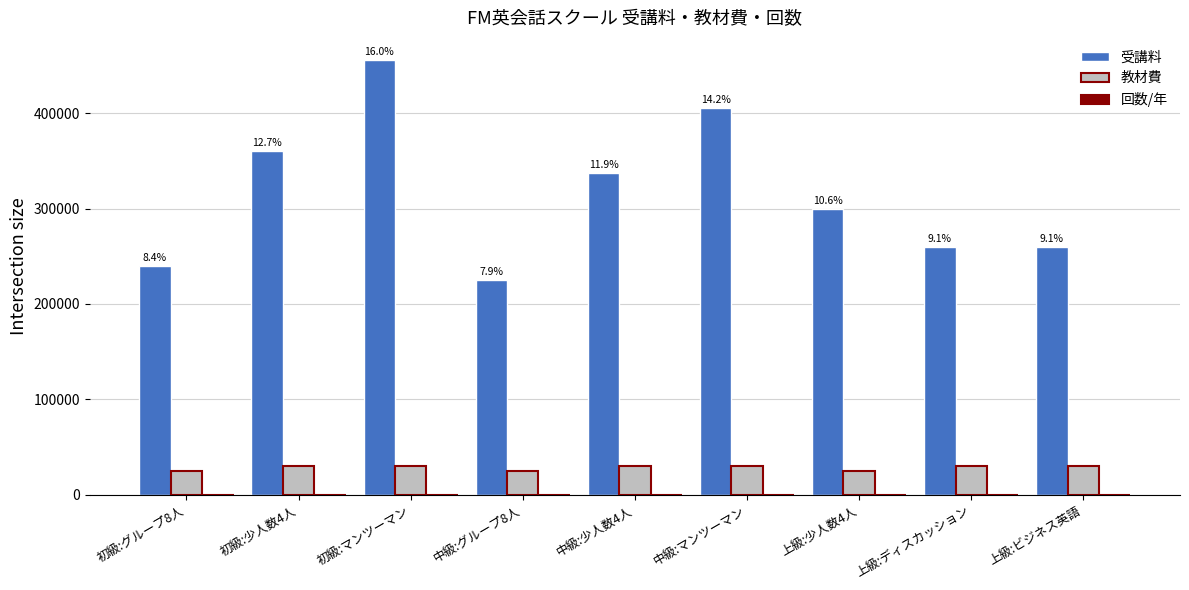

Is the value of 受講料 at 中級:少人数4人 greater than the value of 教材費 at 上級:ビジネス英語?

Yes